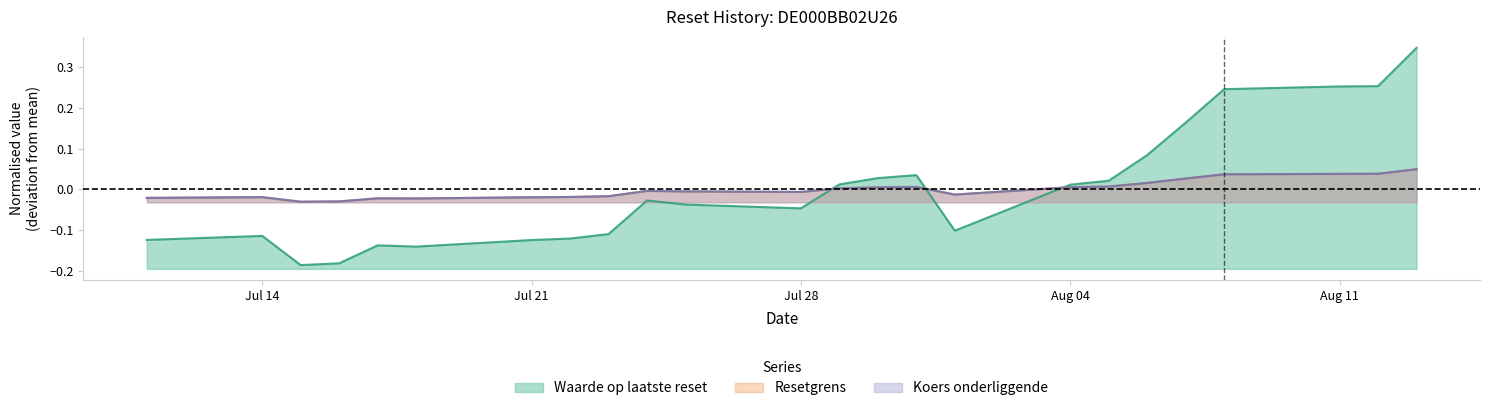

What is the maximum value shown in the chart?

0.3